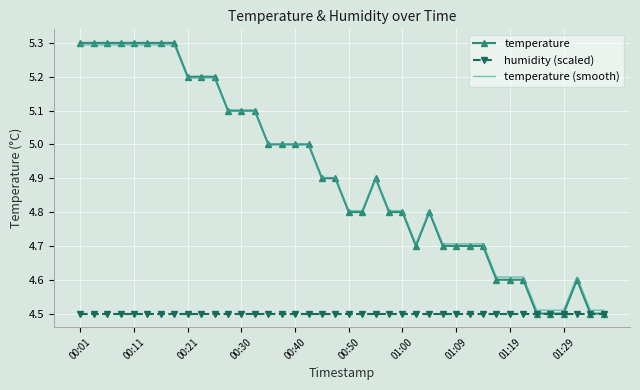

Count the number of data series in this chart.

3